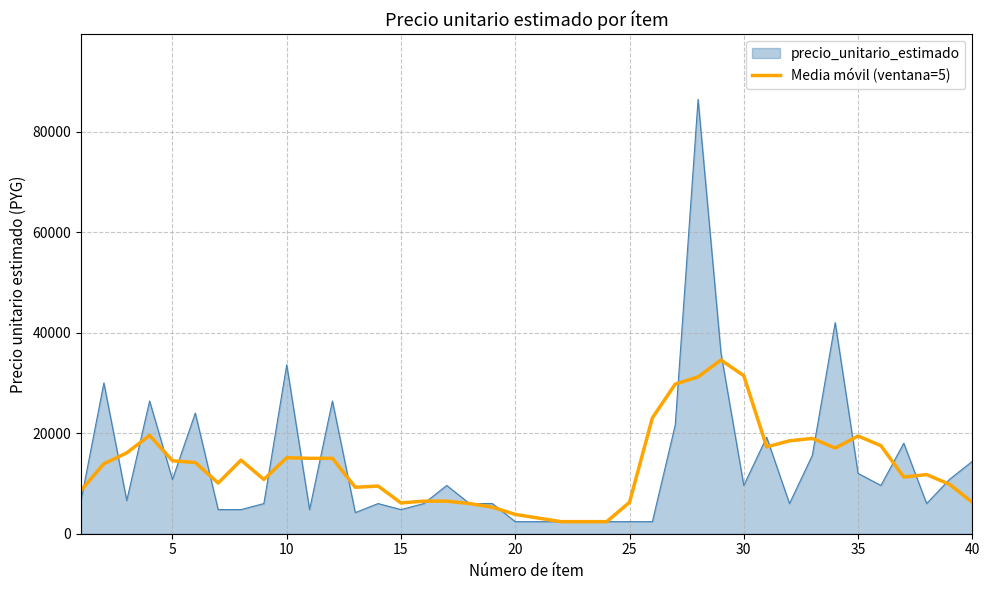

Which series has the largest range (max minus min)?

precio_unitario_estimado